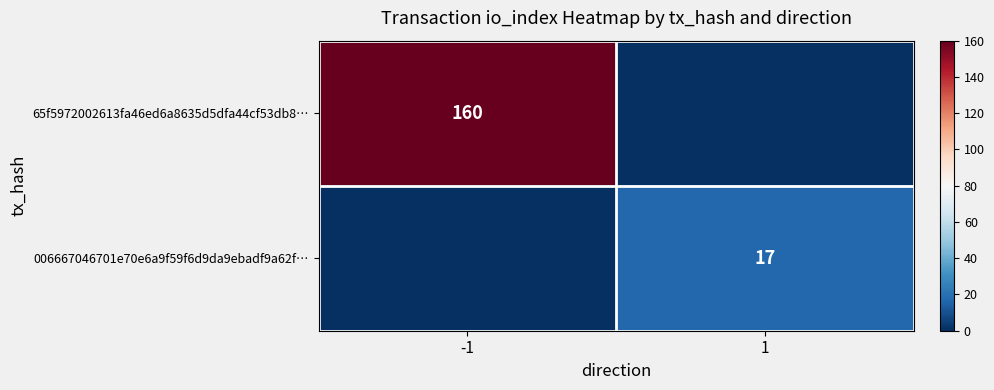

Count the number of categories in the chart.

2